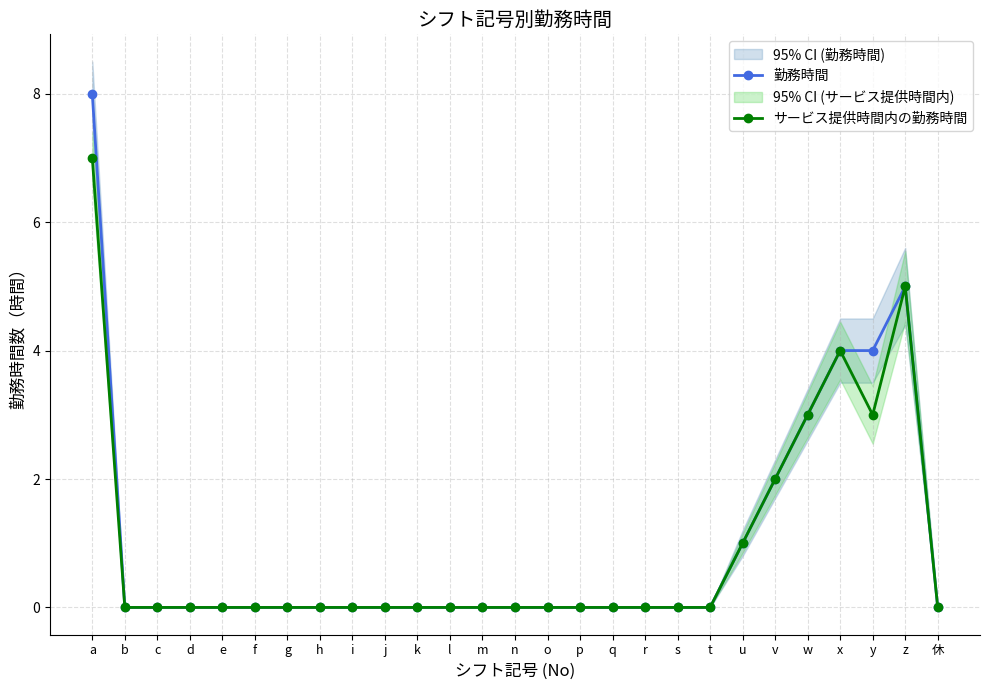

How many positive values does the 勤務時間 series have?

7